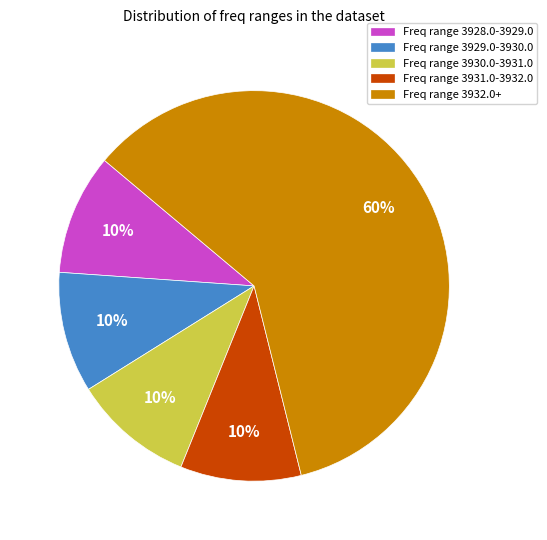

What is the ratio of the value at Freq range 3928.0-3929.0 to the value at Freq range 3931.0-3932.0?

1.0